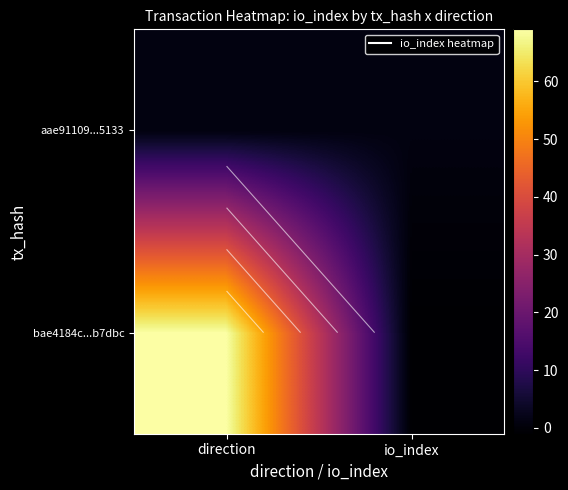

Rank the categories by aae91109...5133 value from highest to lowest.

direction, io_index